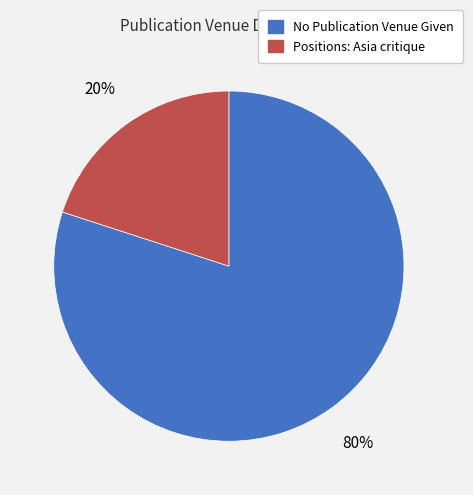

Combined, do No Publication Venue Given and Positions: Asia critique account for over 50%?

Yes